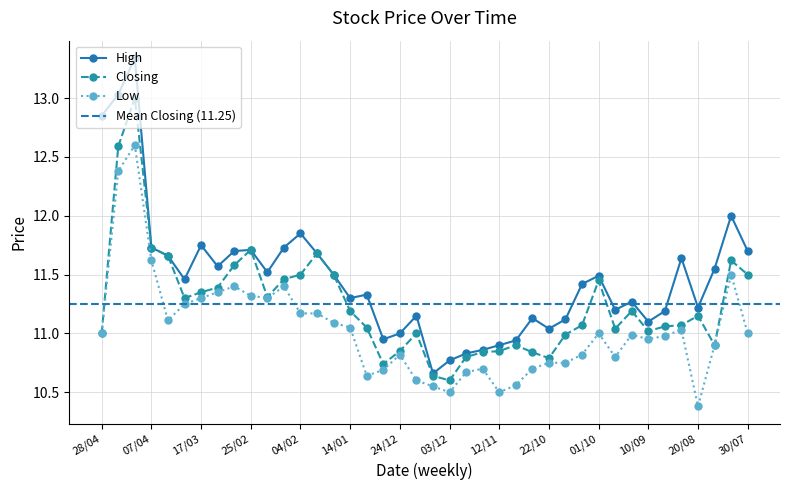

How many values in the High series are below 11?

7